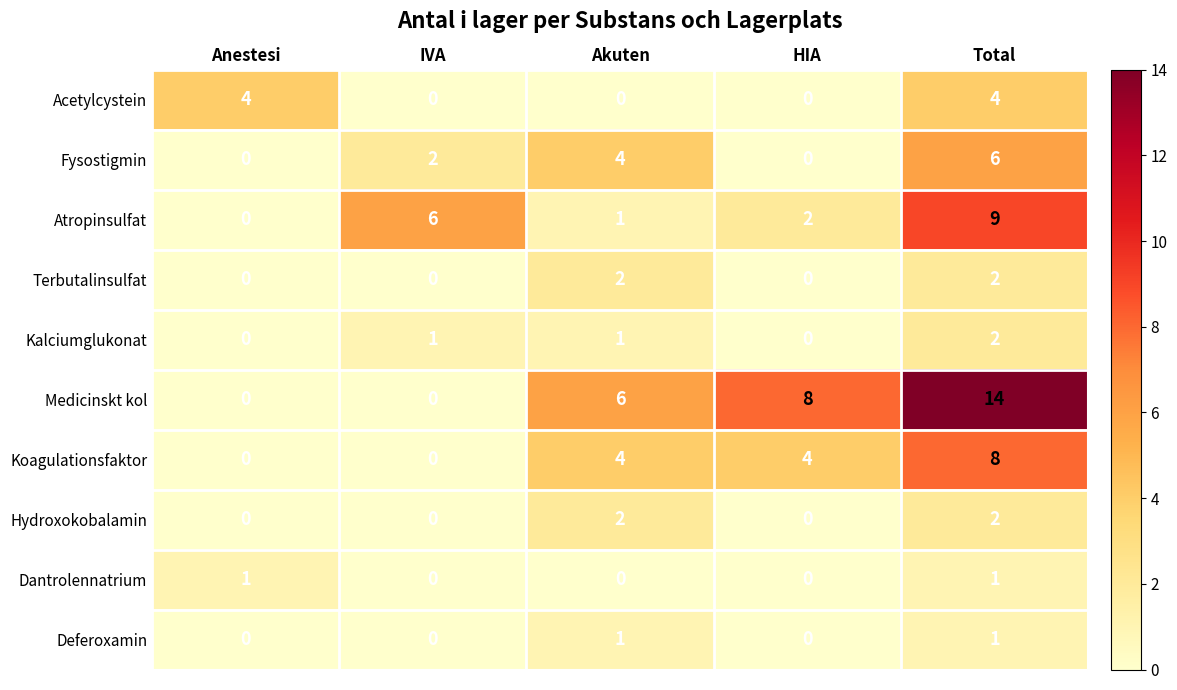

What is the difference between the maximum and second lowest values in the Medicinskt kol series?

14